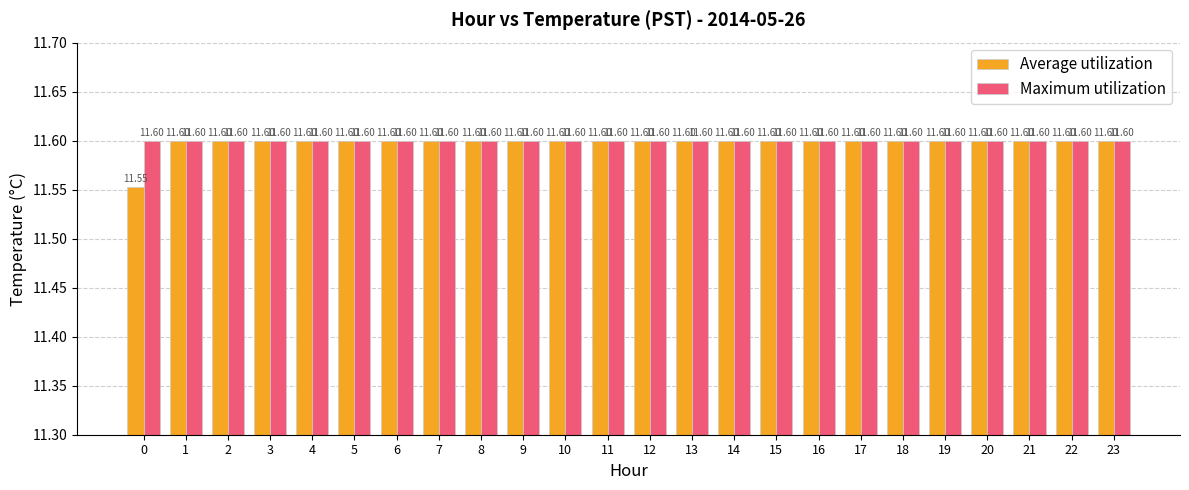

What is the sum of all Maximum utilization values?

278.4